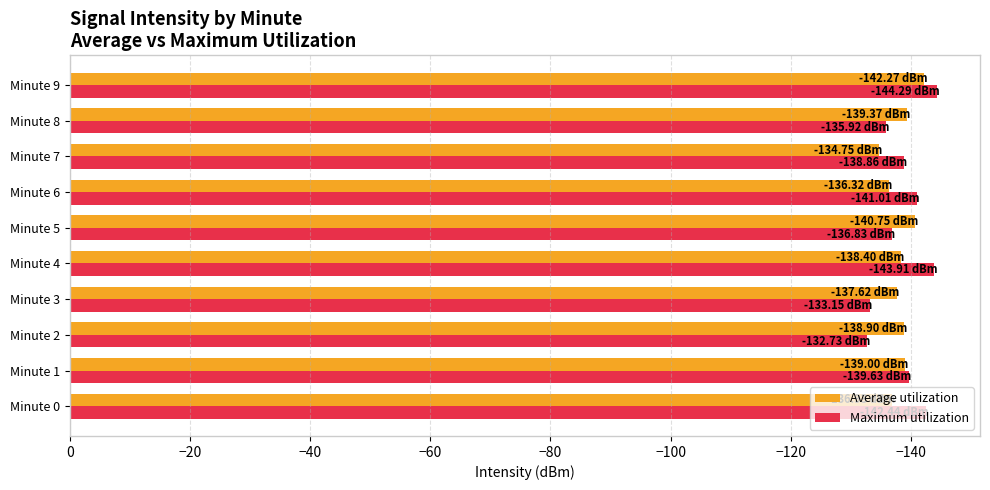

What is the total value across all series at Minute 7?

-273.6